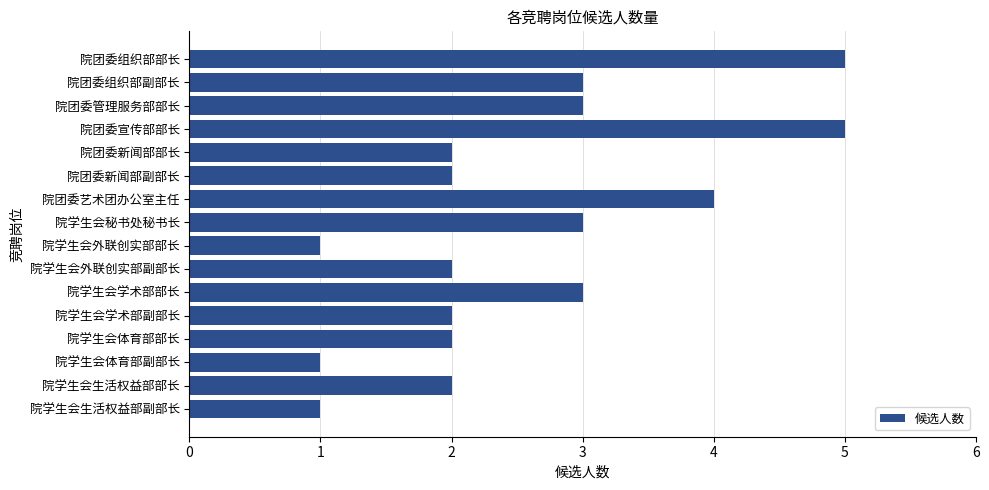

The value at 院团委组织部副部长 is 5. True or false?

False